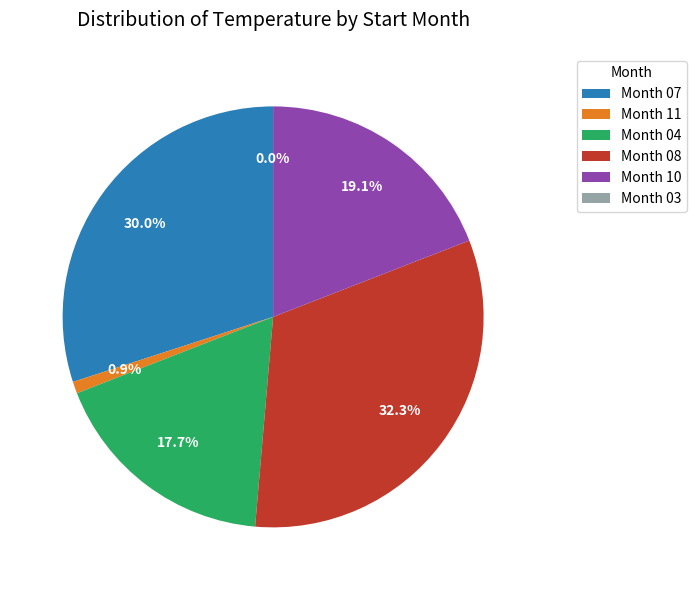

Rank the categories by value from lowest to highest.

03, 11, 04, 10, 07, 08